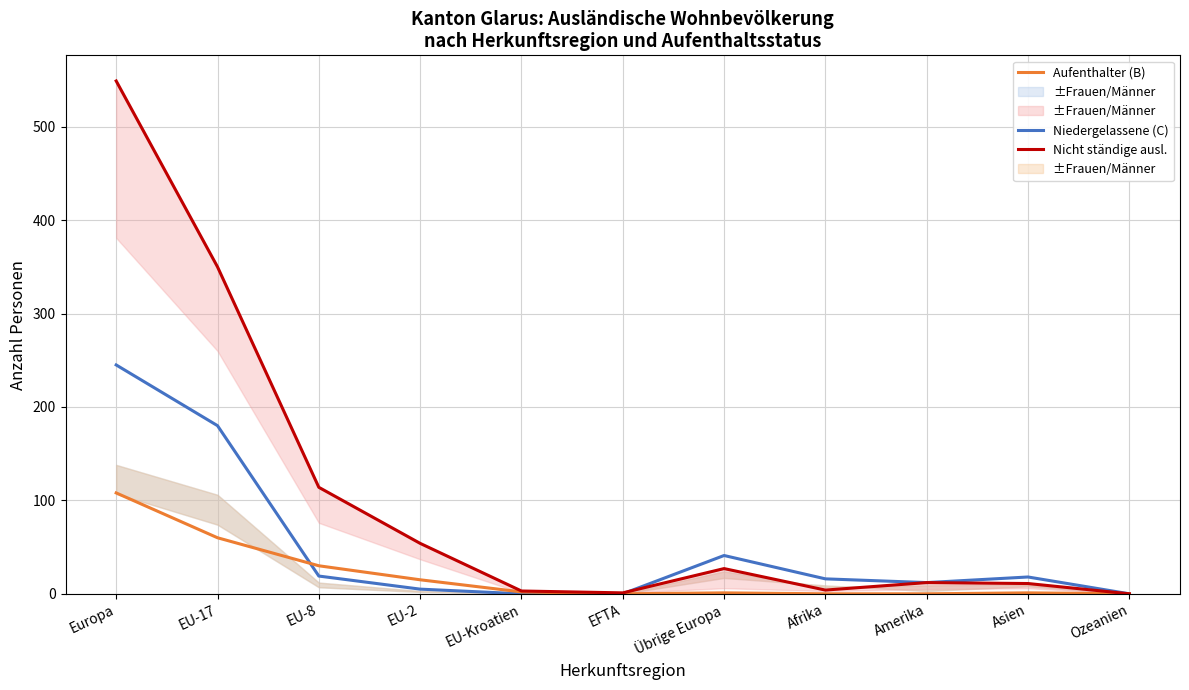

Reading left to right, list all the values displayed in this chart.

Niedergelassene (C): 245	180	19	5	0	0	41	16	12	18	0
Aufenthalter (B): 108	60	30	15	2	0	1	0	0	1	0
Nicht ständige ausl.: 549	350	114	54	3	1	27	4	12	11	0